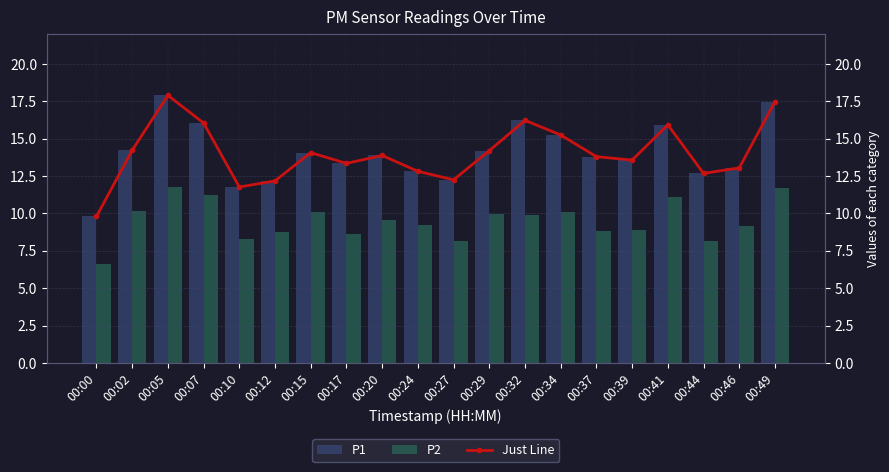

What is the greatest value displayed?

17.9